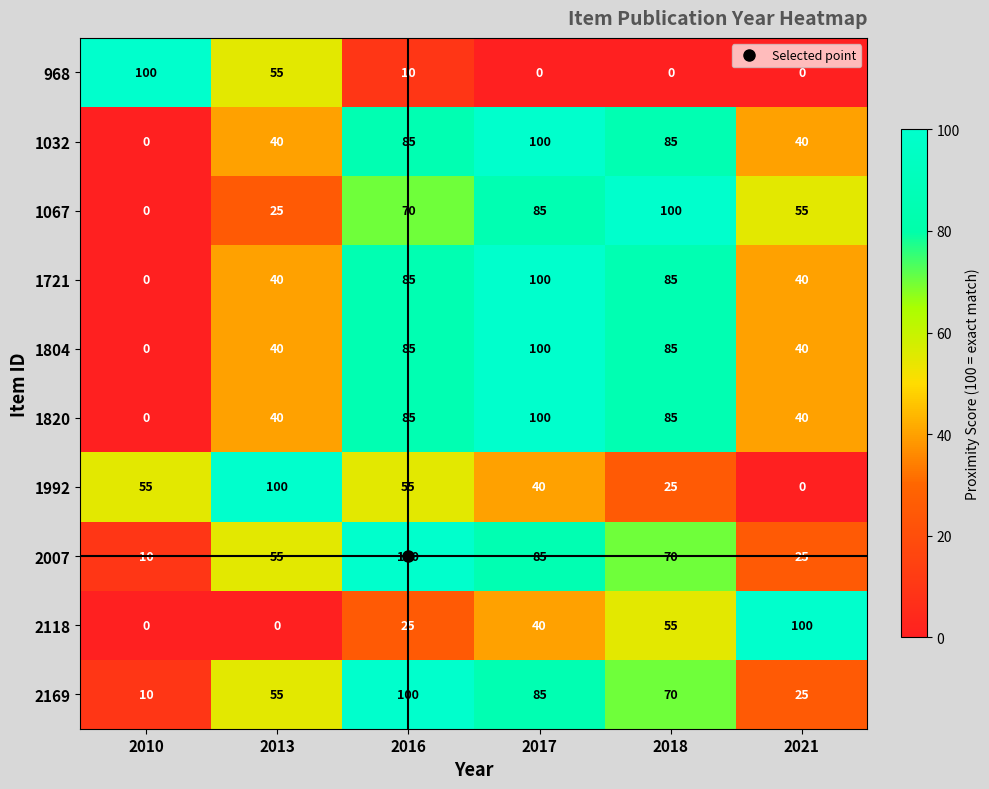

The 1820 series shows 50 at 2016. True or false?

False